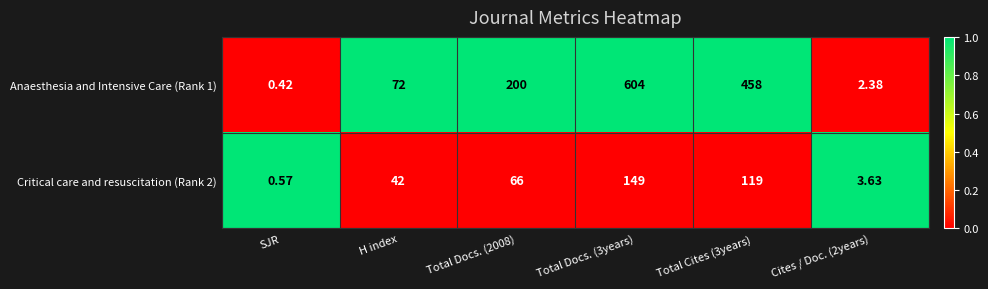

Which label corresponds to the smallest value in the chart?

SJR